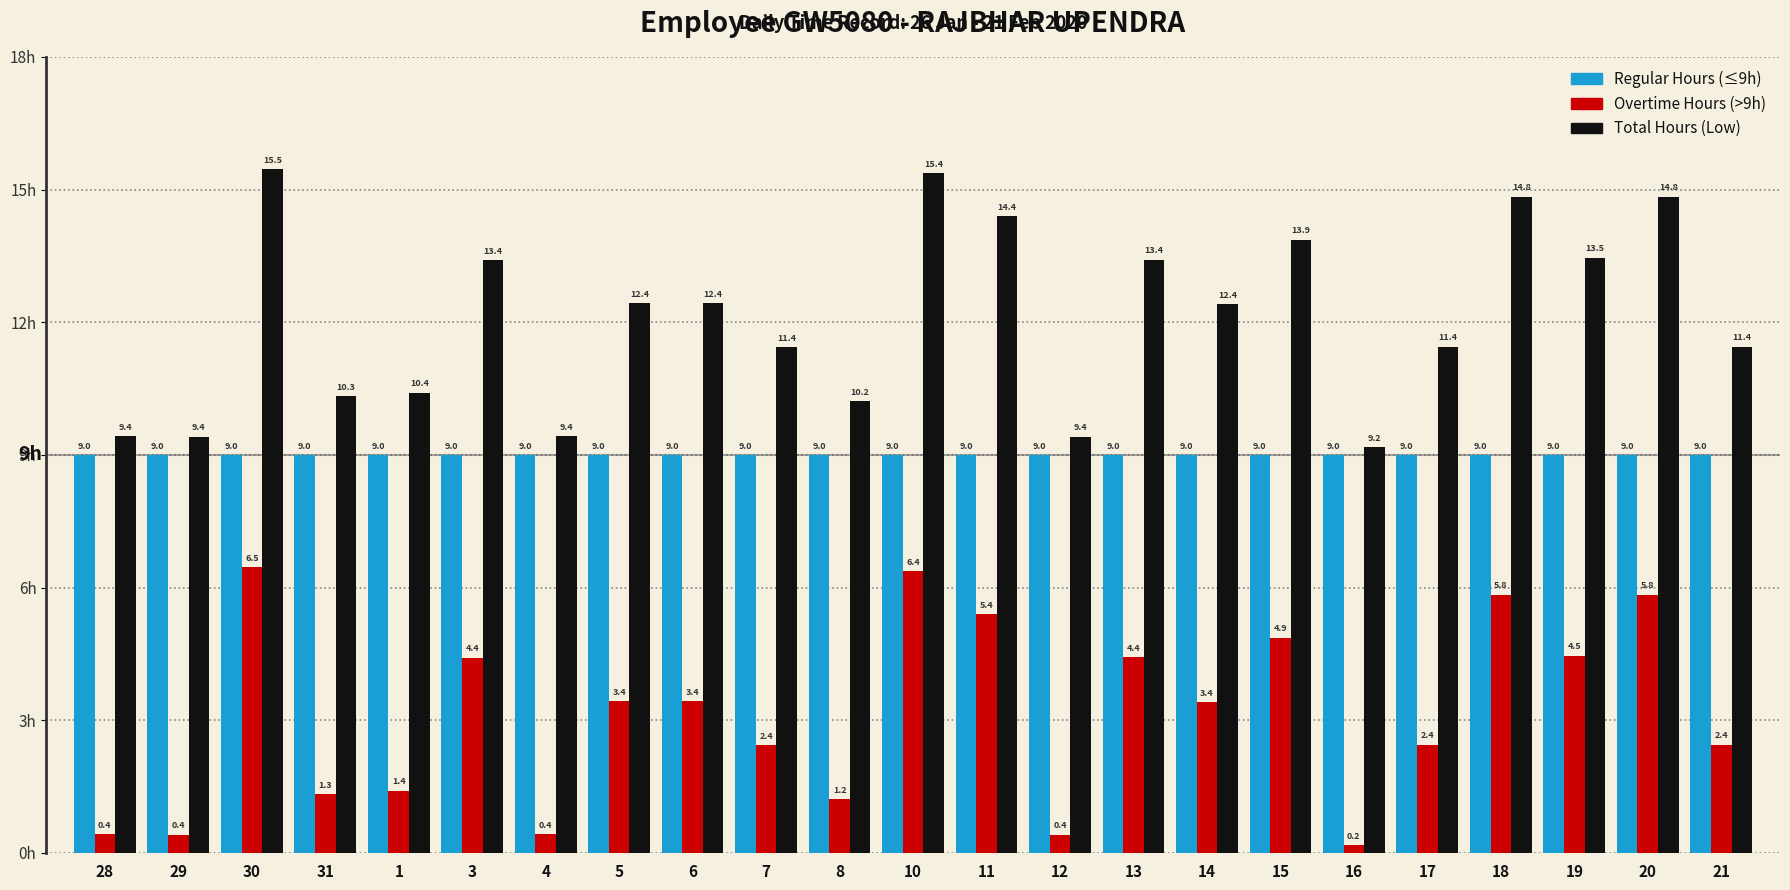

Which category has the highest value across all series?

30